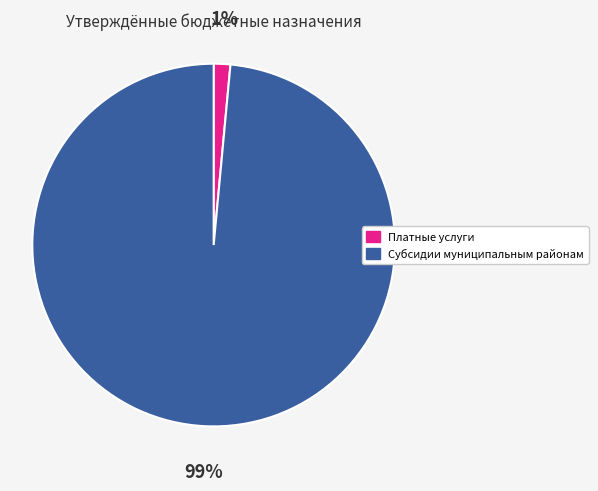

To the nearest percent, what is the average slice percentage?

50%